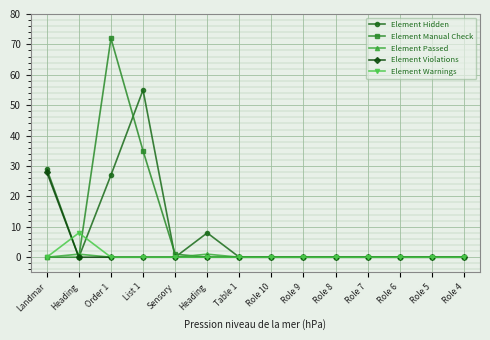

Which category has the highest value in the Element Warnings series?

Heading